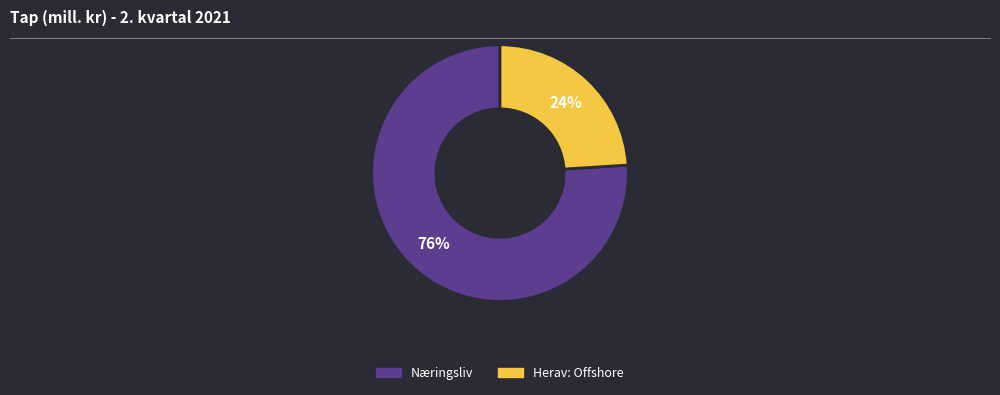

To the nearest percent, what is the average slice percentage?

50%